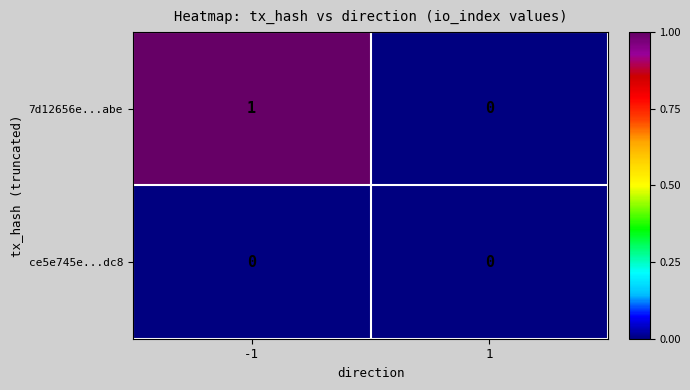

Reading left to right, transcribe all the data shown in this chart.

7d12656e...abe: -1=1	1=0
ce5e745e...dc8: -1=0	1=0